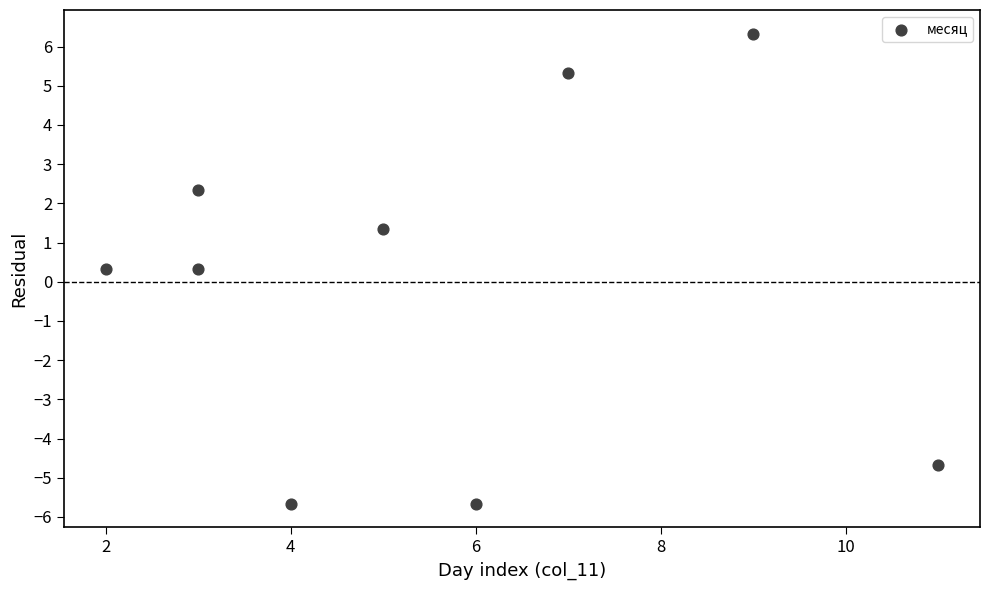

What is the range of X values (max minus min)?

9.0